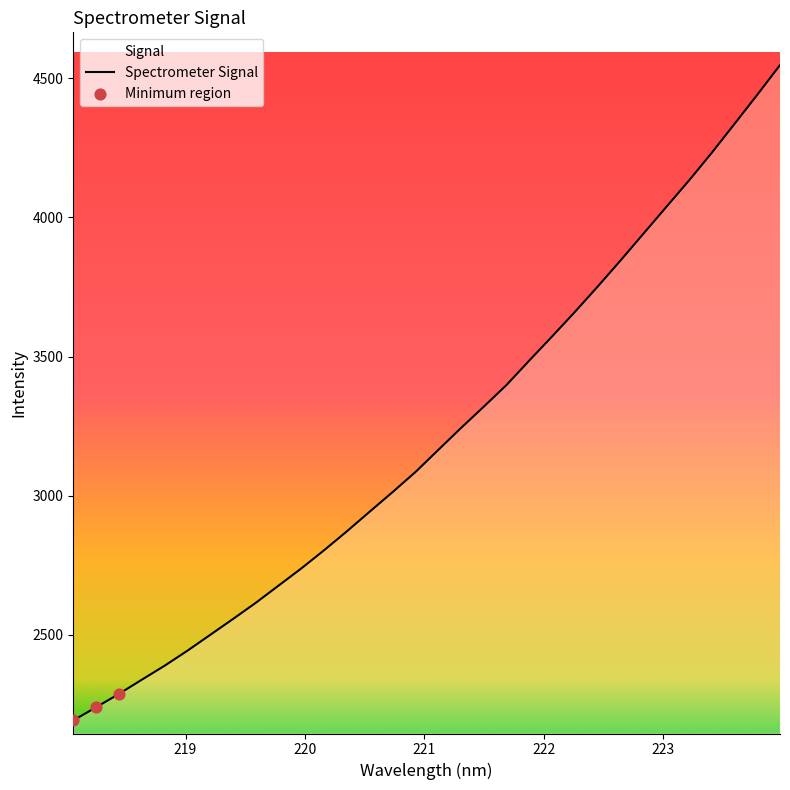

What is the maximum value shown in the chart?

4547.8